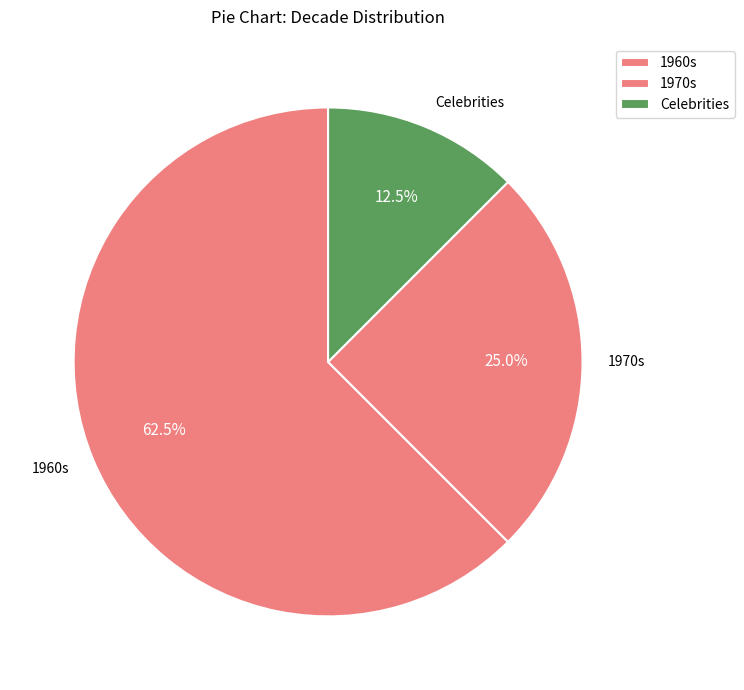

What is the ratio of the value at 1960s to the value at 1970s?

2.5